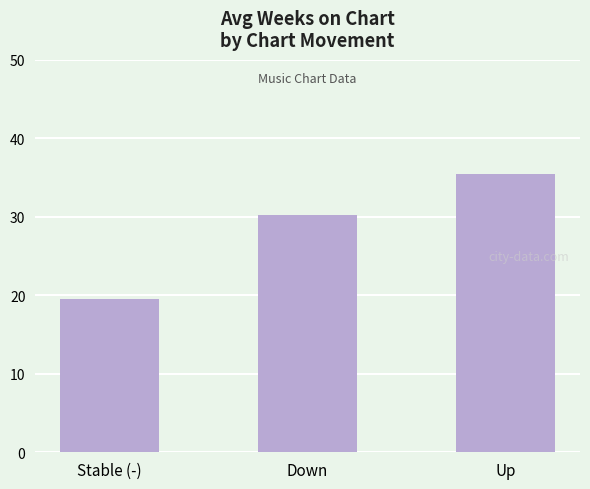

What is the smallest value displayed?

19.5